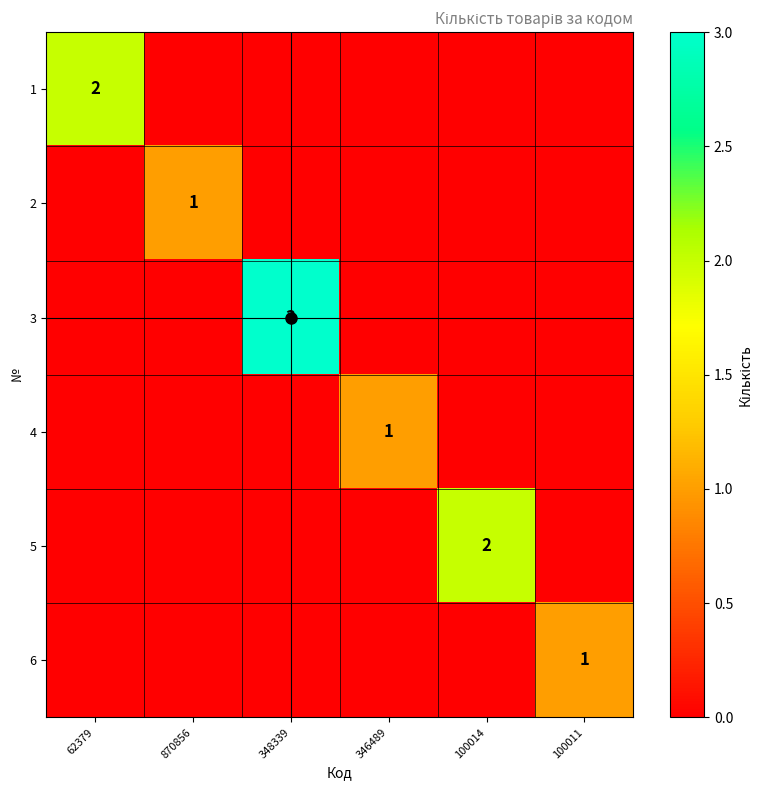

What is the difference between the highest and lowest values at 870856?

1